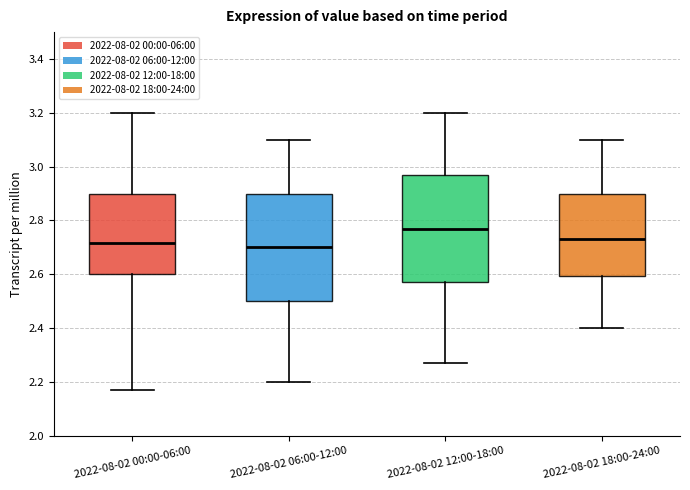

Reading left to right, transcribe this box plot: for each box, give where its median line is, the range the box spans, and where its two whiskers end, as read against the y-axis. The values are not printed on the chart, so give them approximately, as read against the axis.

2022-08-02 00:00-06:00: median 2.72, box 2.60 to 2.90, whiskers 2.18 to 3.20
2022-08-02 06:00-12:00: median 2.70, box 2.50 to 2.90, whiskers 2.20 to 3.10
2022-08-02 12:00-18:00: median 2.78, box 2.58 to 2.98, whiskers 2.28 to 3.20
2022-08-02 18:00-24:00: median 2.74, box 2.60 to 2.90, whiskers 2.40 to 3.10